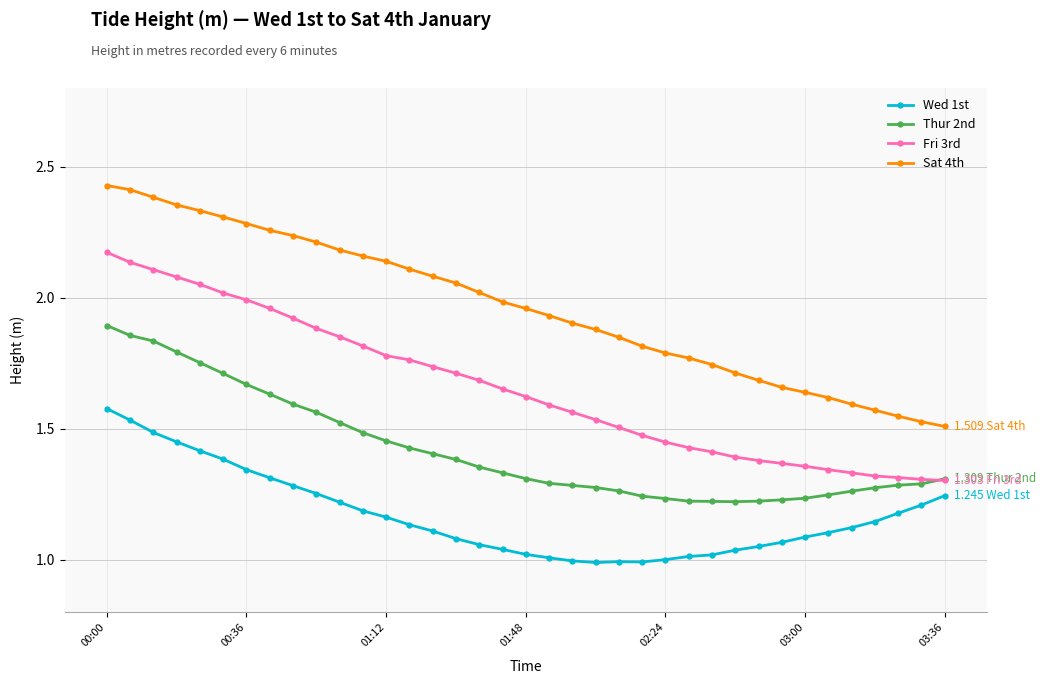

True or false: Fri 3rd and Sat 4th cross at least once.

False